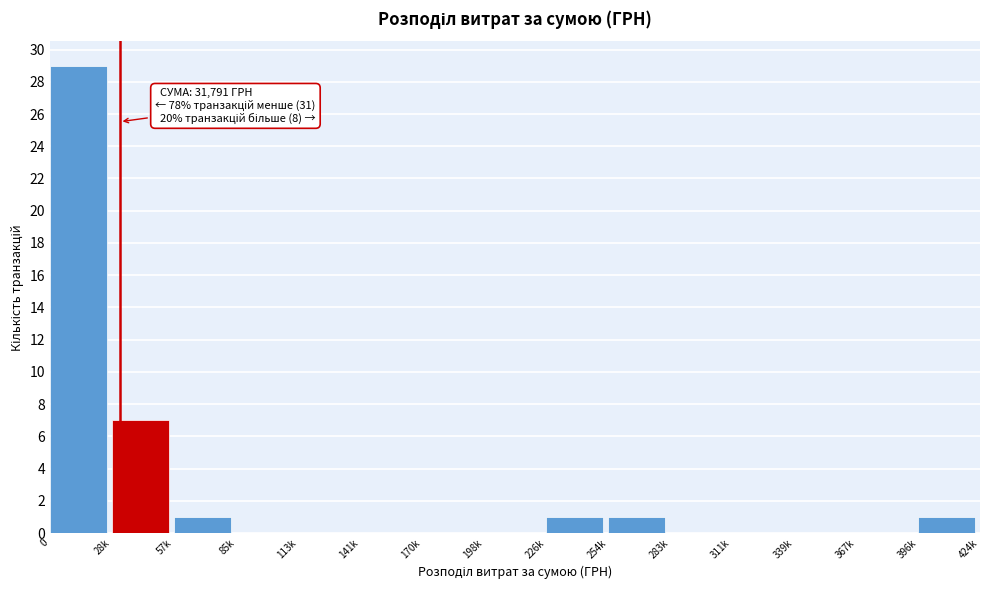

Reading left to right, transcribe all the data shown in this chart.

0=29	28k=7	57k=1	85k=0	113k=0	141k=0	170k=0	198k=0	226k=1	254k=1	283k=0	311k=0	339k=0	367k=0	396k=1